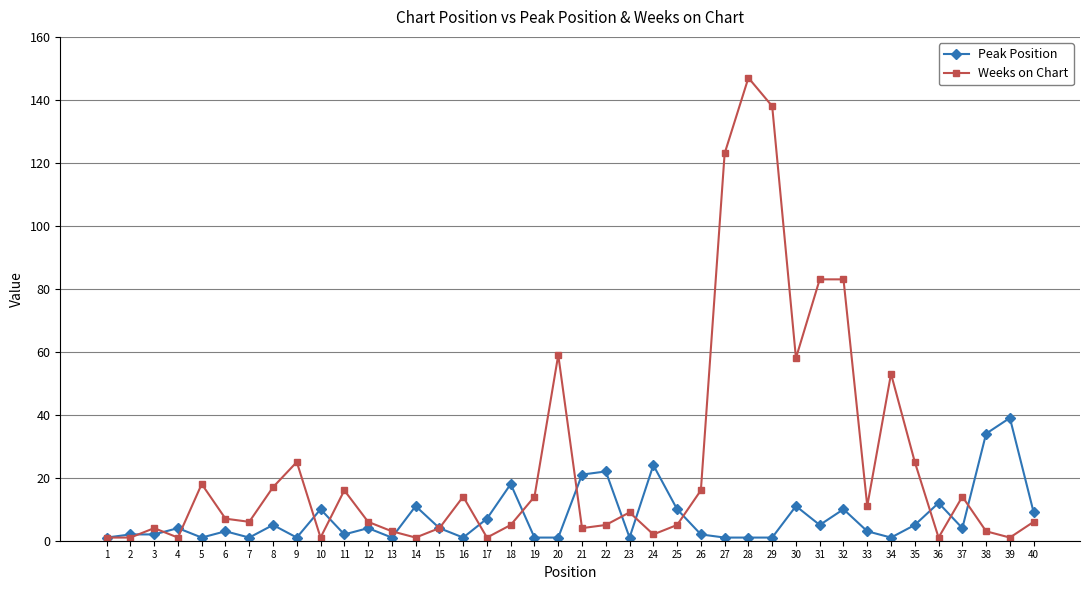

True or false: Peak Position has more than 0 points higher than both neighbors.

True